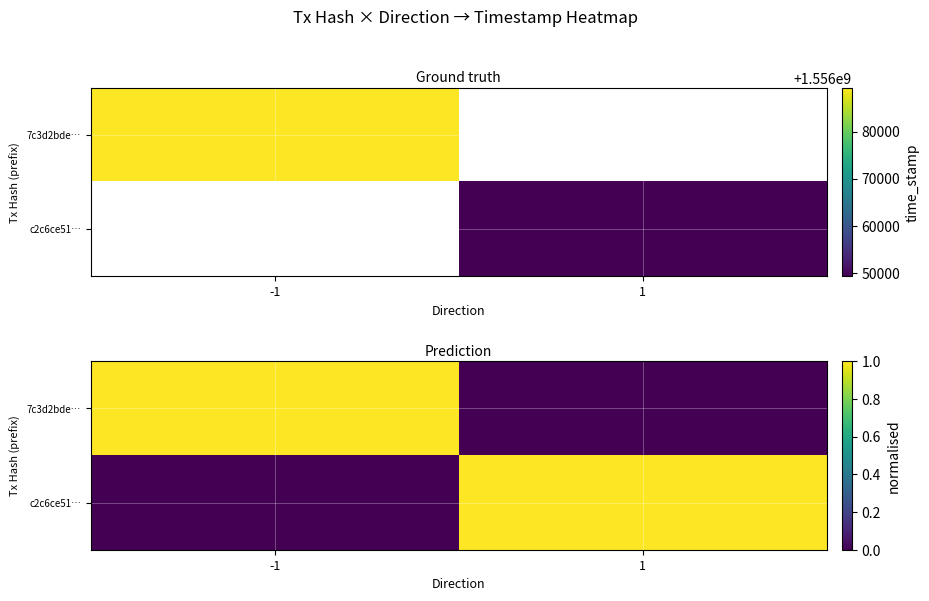

At which label does c2c6ce51… reach its minimum?

-1